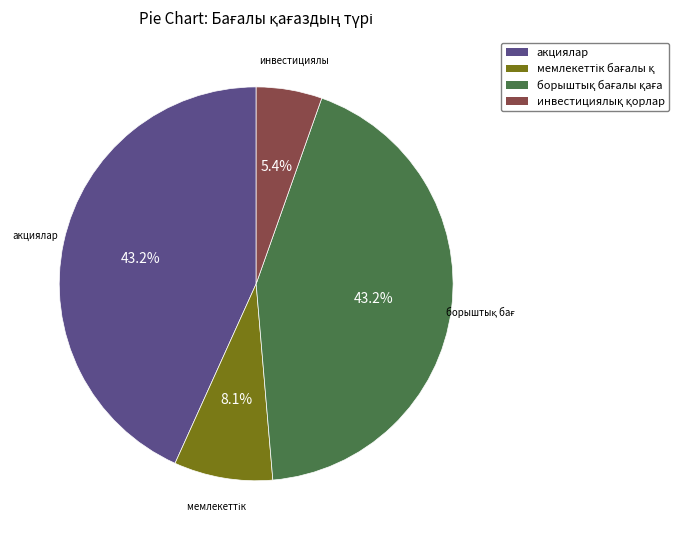

To the nearest percent, what is the average slice percentage?

25%